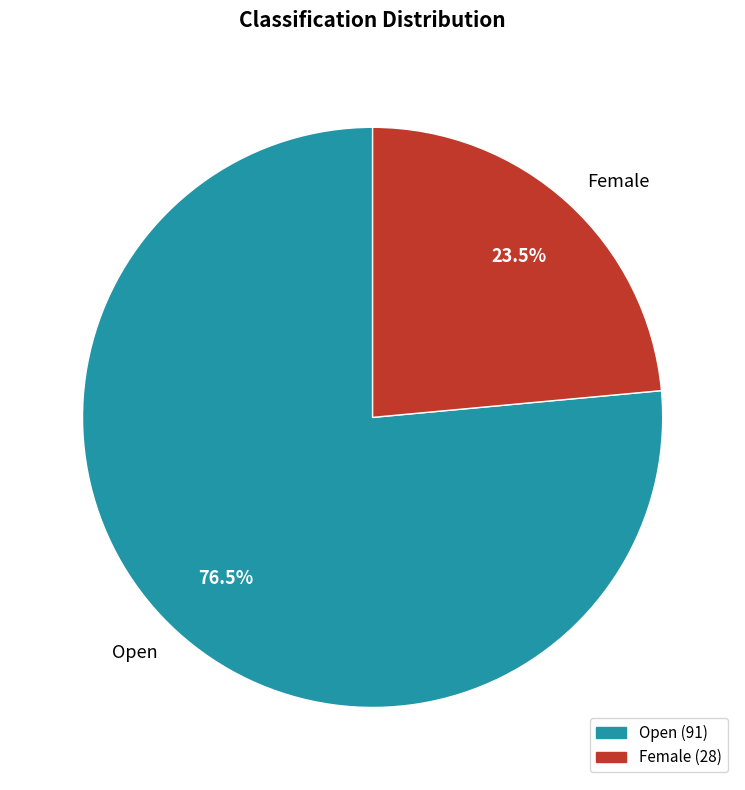

True or false: Open accounts for 68% of the total.

False